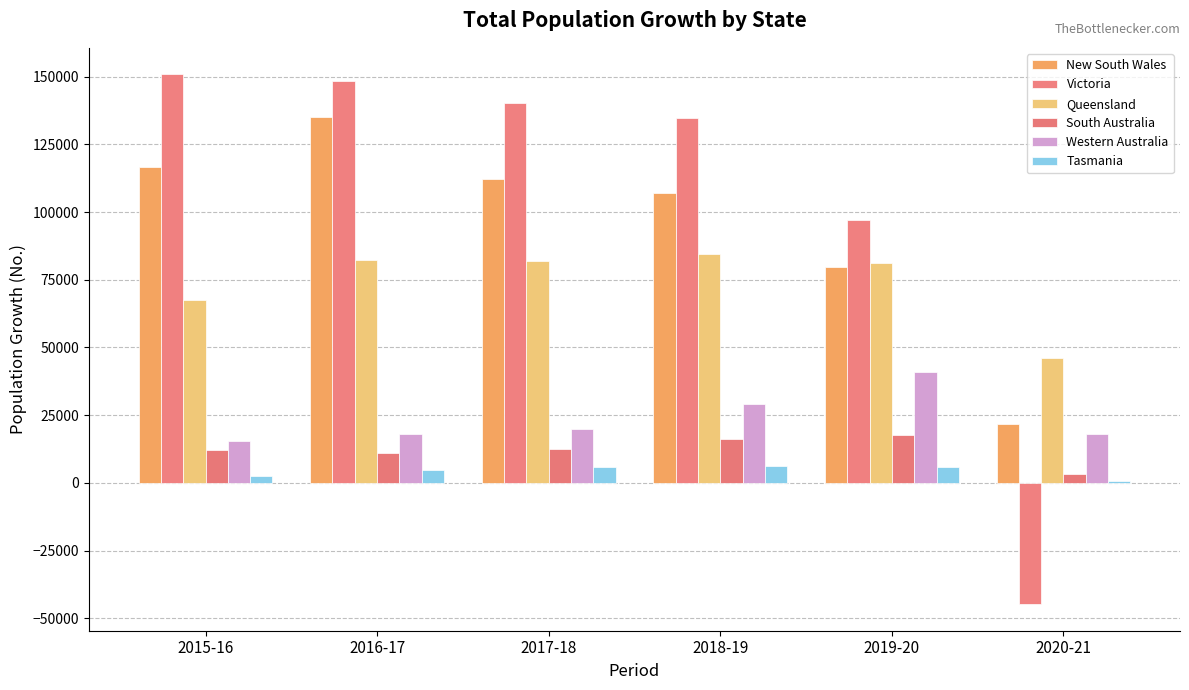

How many values in the South Australia series are below 12604?

3